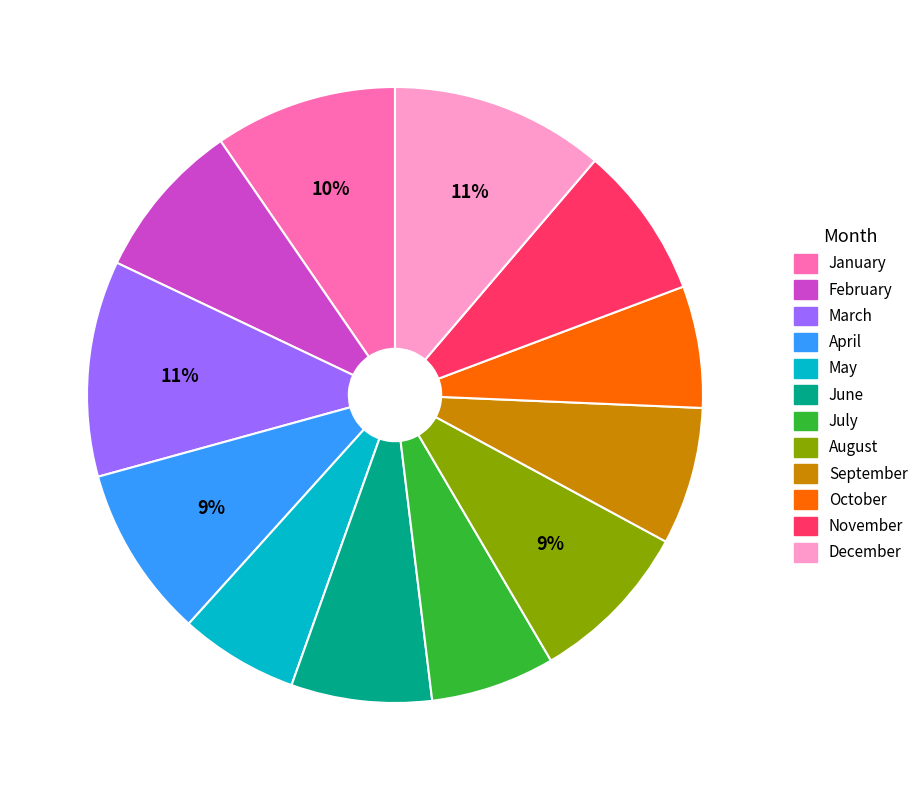

Which has a higher value, February or March?

March